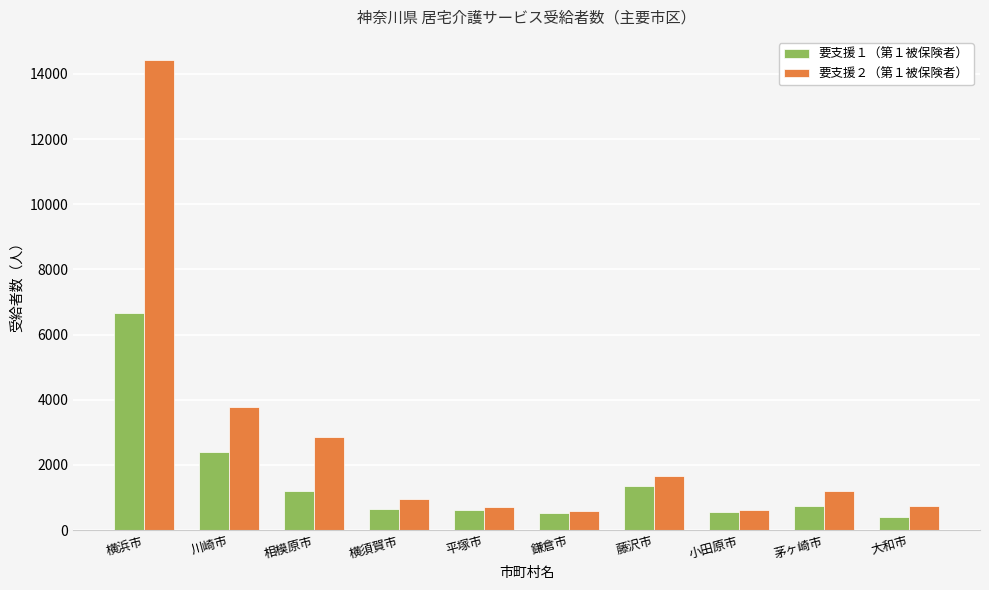

What is the sum of the 要支援２（第１被保険者） values at 横浜市 and 小田原市?

15019